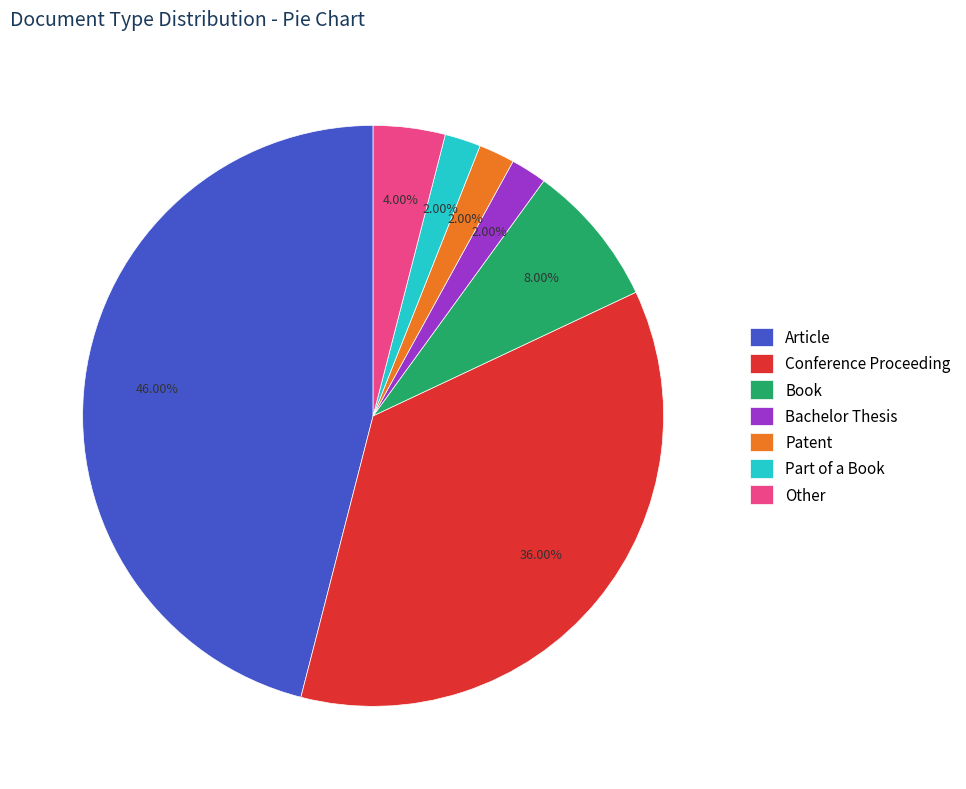

Does Conference Proceeding account for over 50% of the chart?

No